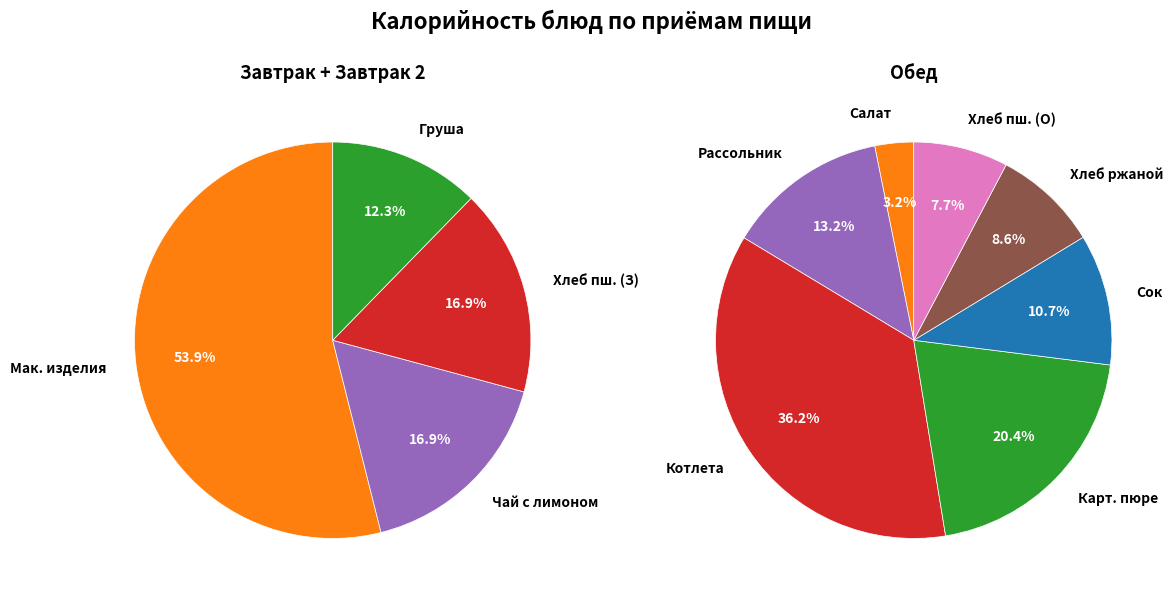

Which slice is the largest?

Котлета мясная (Обед)